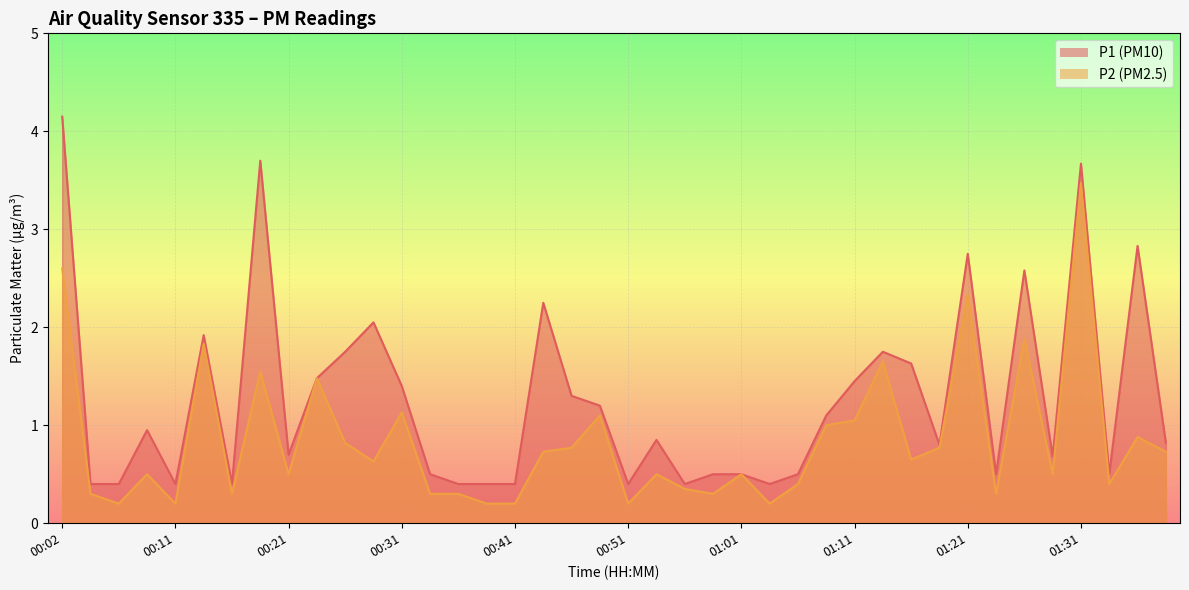

Is the value of P2 at 01:34 greater than the value of P1 at 01:18?

No